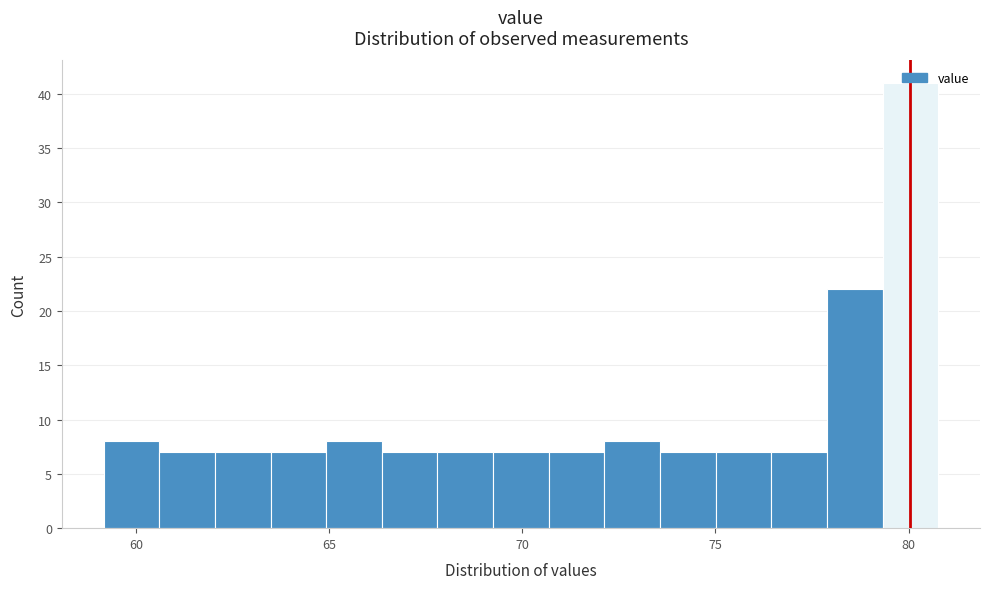

Read against the x-axis, roughly where is the centre of the tallest bar?

80.0